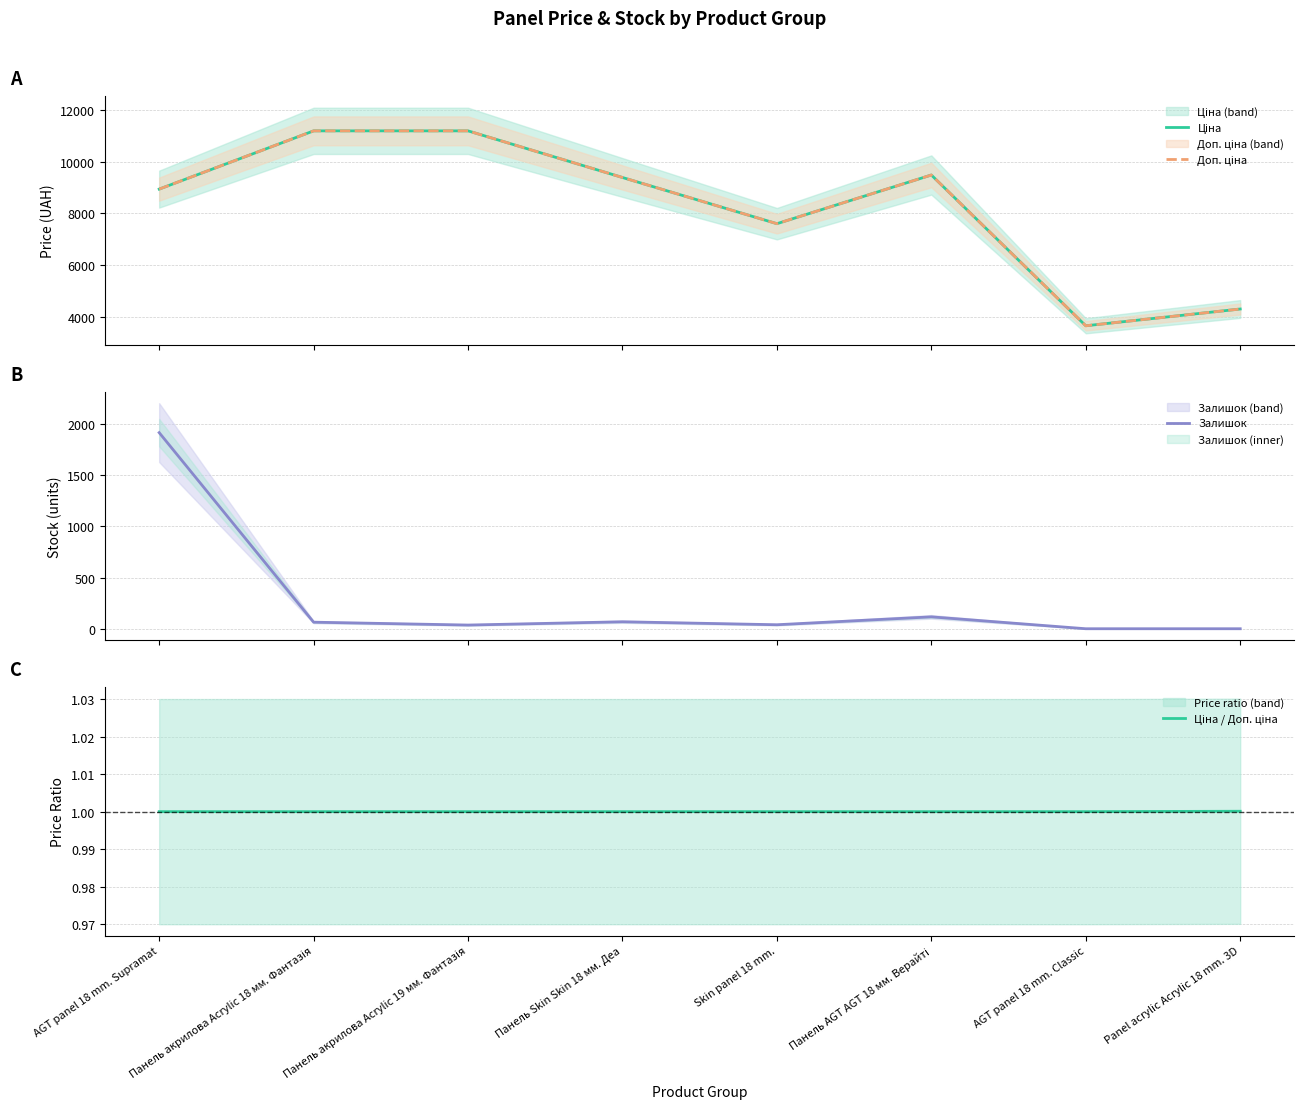

True or false: Ціна / Доп. ціна and Доп. ціна cross at least once.

False